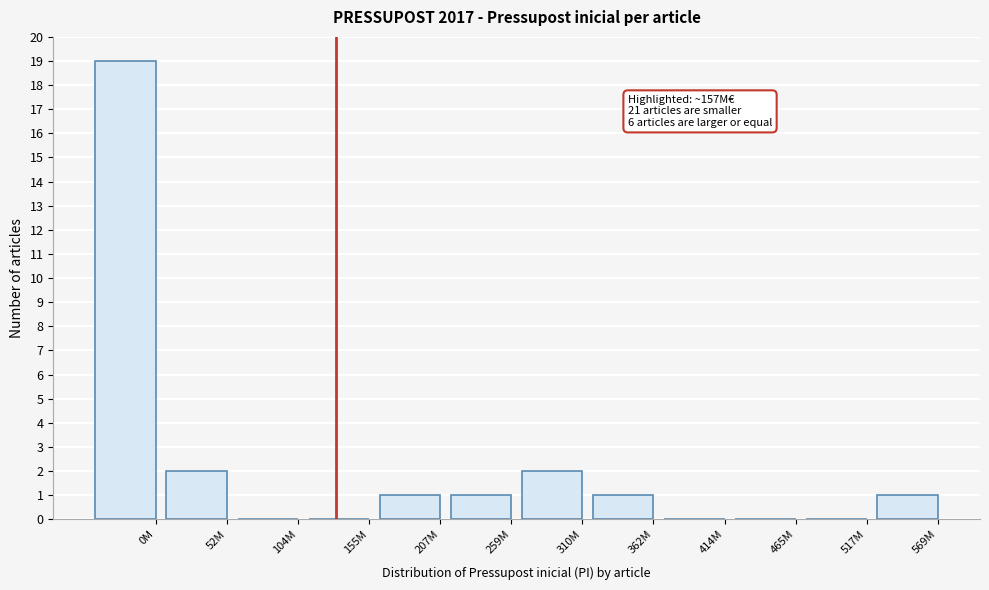

Reading right to left, list all the values displayed in this chart.

569M=1	517M=0	465M=0	414M=0	362M=1	310M=2	259M=1	207M=1	155M=0	104M=0	52M=2	0M=19